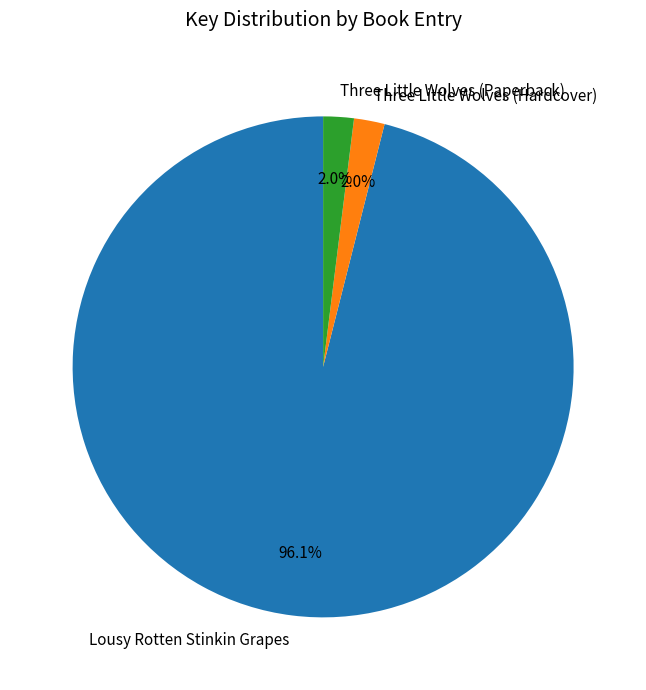

How many segments does this pie chart have?

3